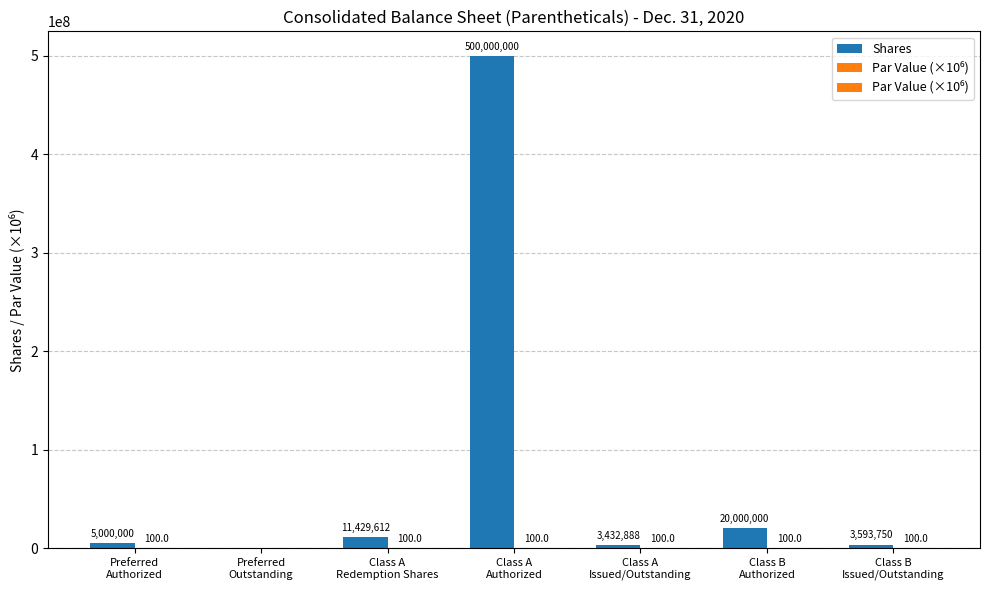

How many values in the Shares series exceed 5000000?

3